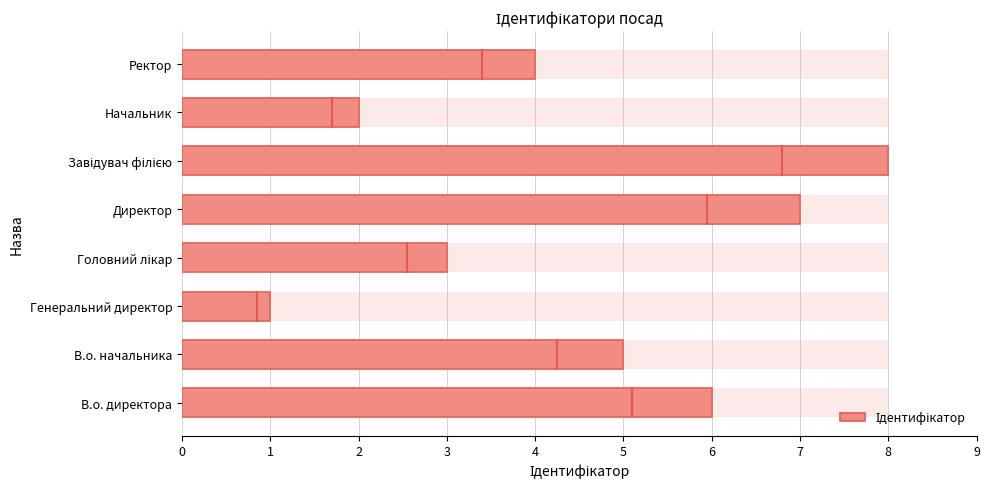

What is the greatest value displayed?

8